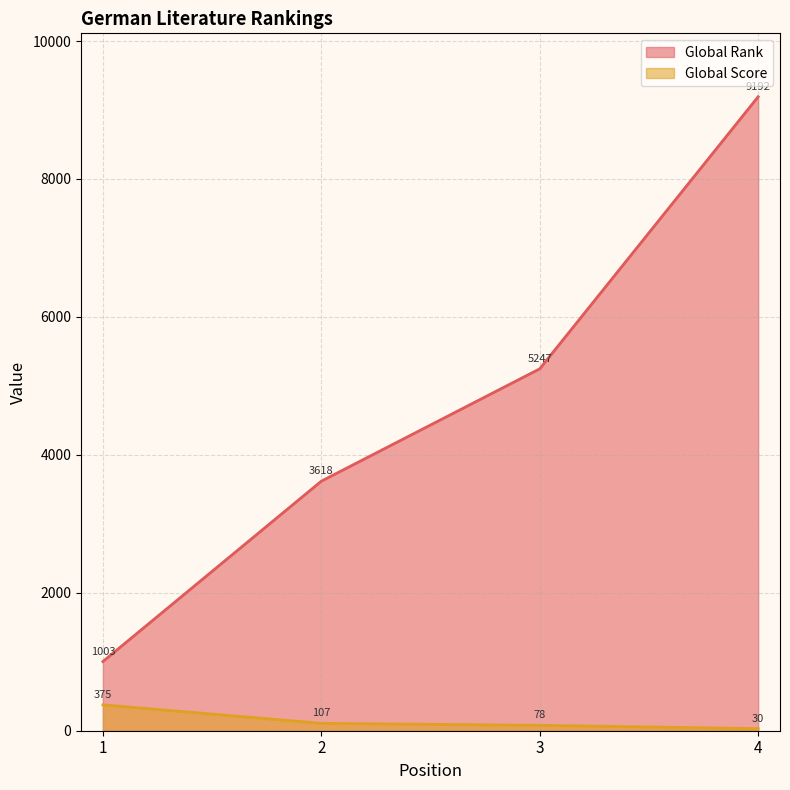

What is the total value across all series at 2?

3725